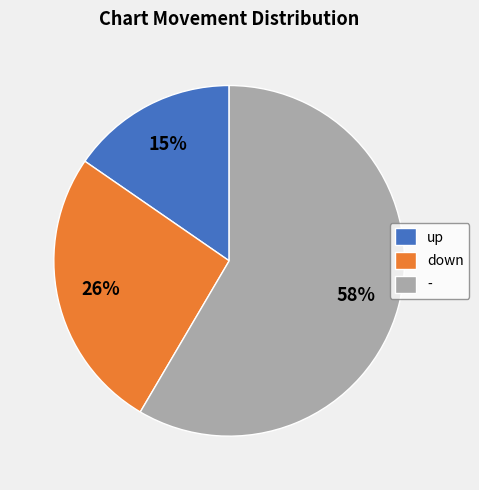

How many segments does this pie chart have?

3